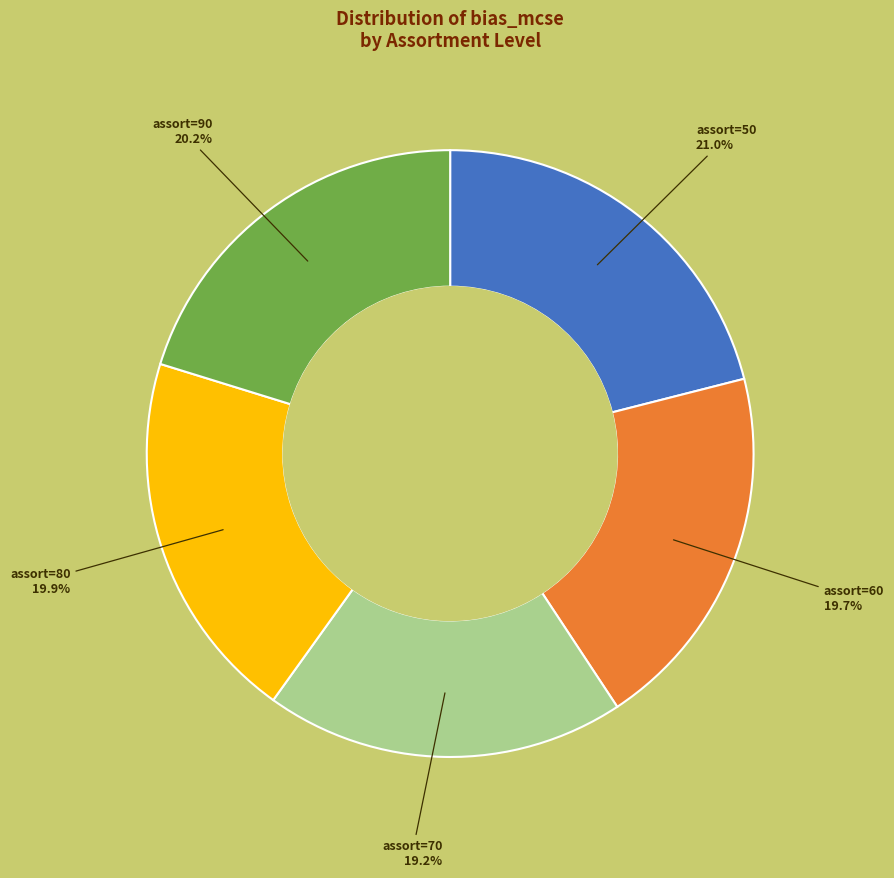

Combined, do assort=60 and assort=70 account for over 50%?

No